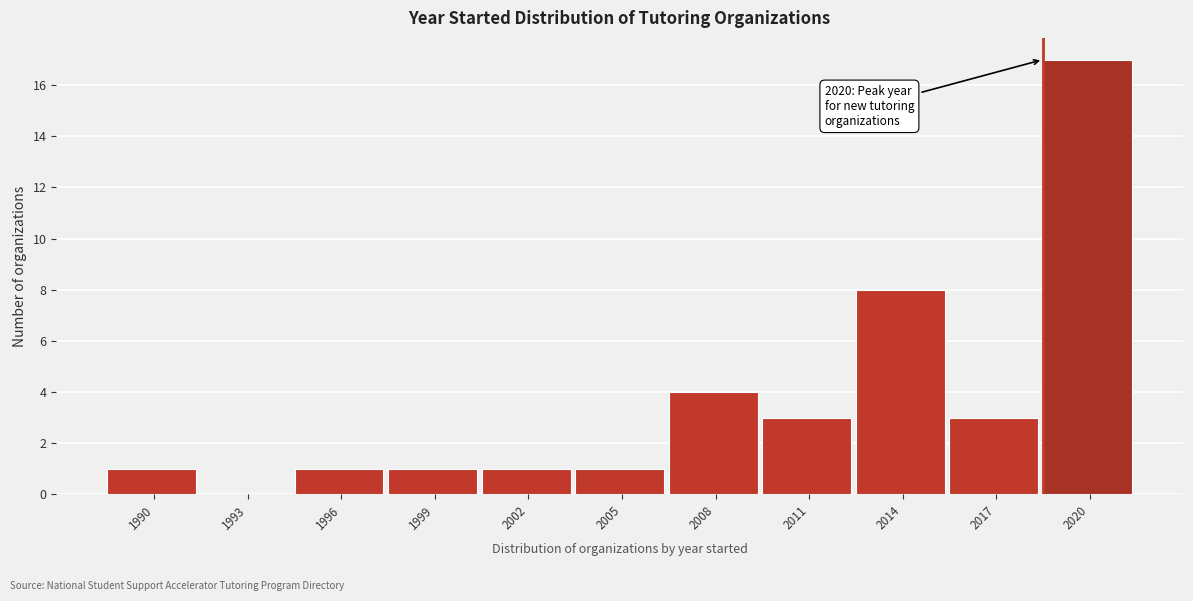

Reading left to right, transcribe all the data shown in this chart.

1990=1	1993=0	1996=1	1999=1	2002=1	2005=1	2008=4	2011=3	2014=8	2017=3	2020=17